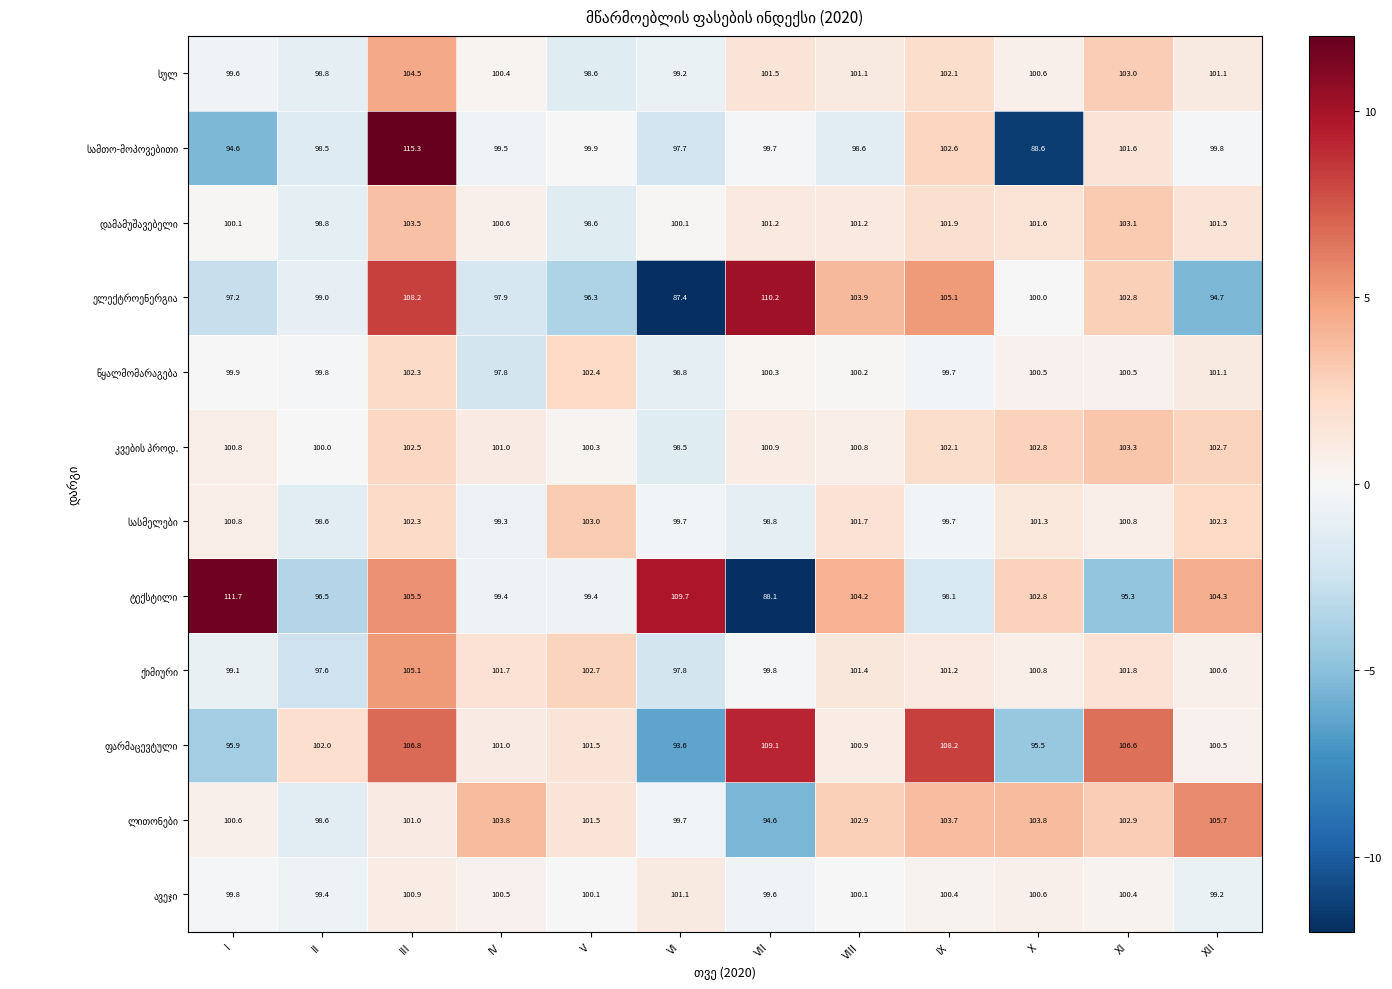

What is the difference between the highest and lowest values at IX?

10.1